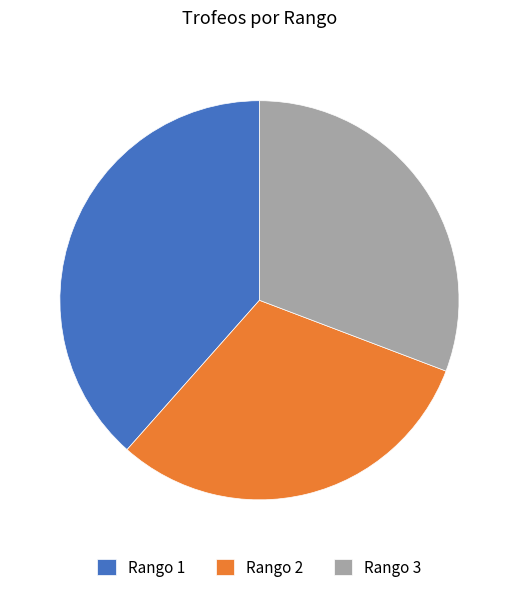

Does any single category account for the majority?

No